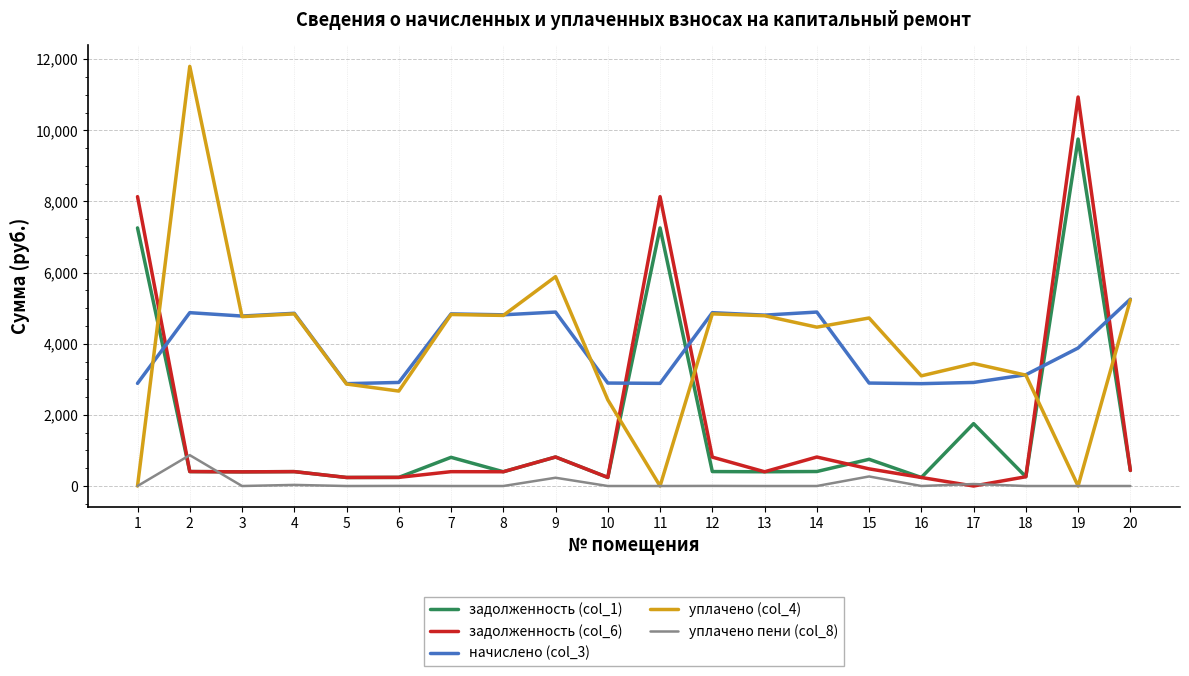

What is the total value across all series at 11?

18276.2